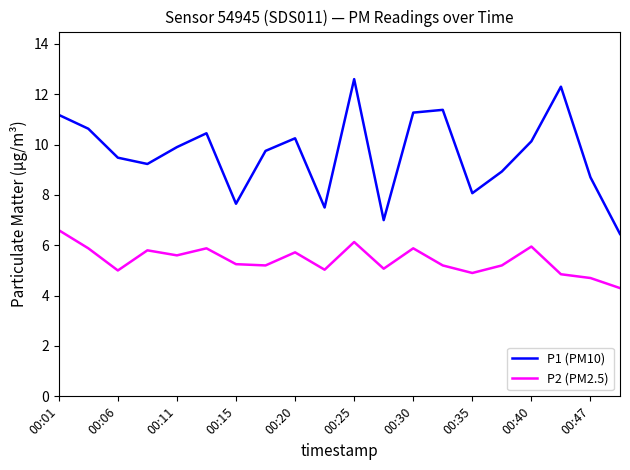

Which series has the largest total across all categories?

P1 (PM10)